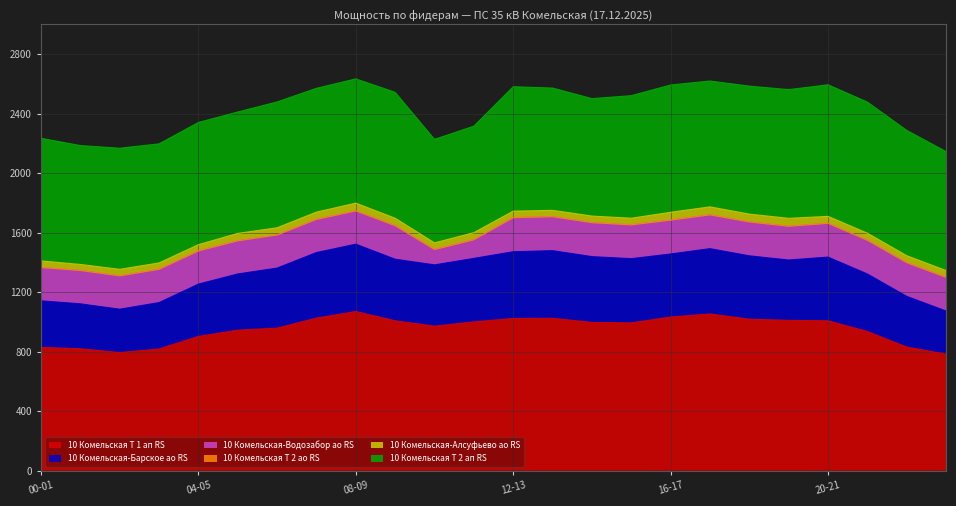

Is it true that 10 Комельская-Алсуфьево ао RS equals 10.8 at 10-11?

False